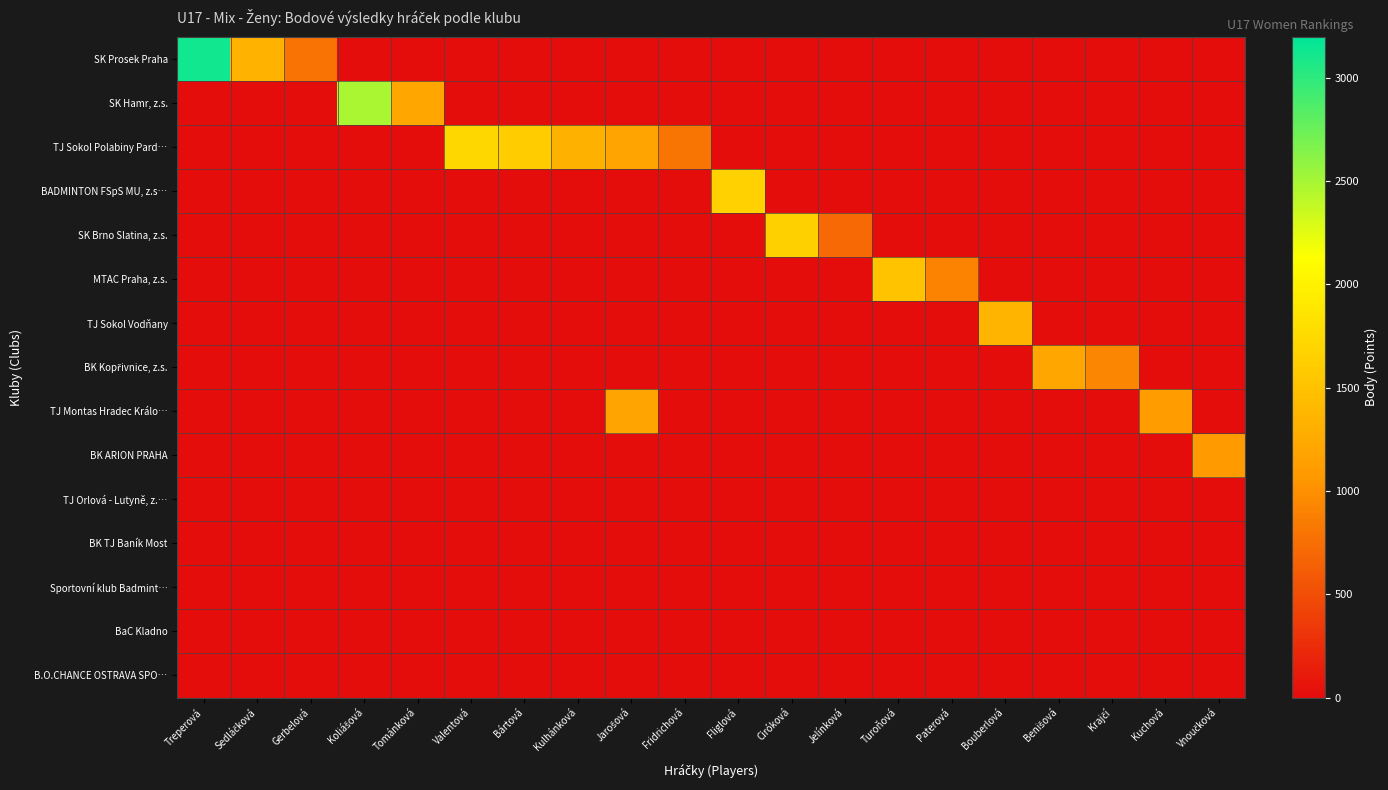

What is the total value across all series at Fridrichová?

790